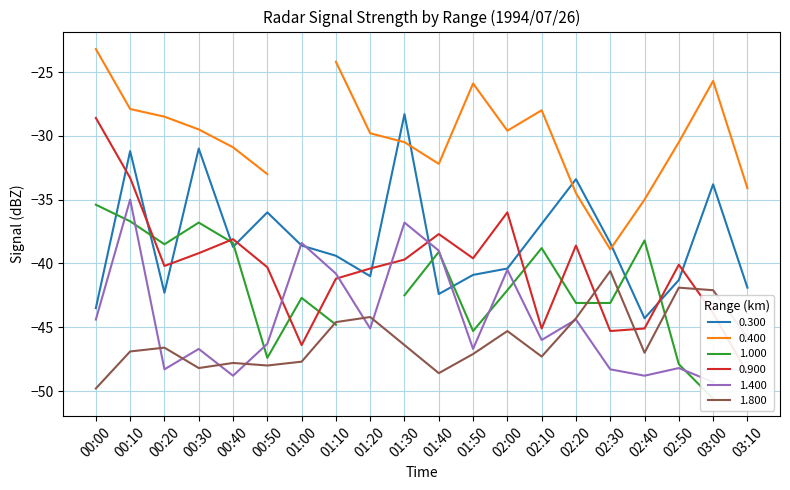

What is the average value of the 1.800 series?

-46.0